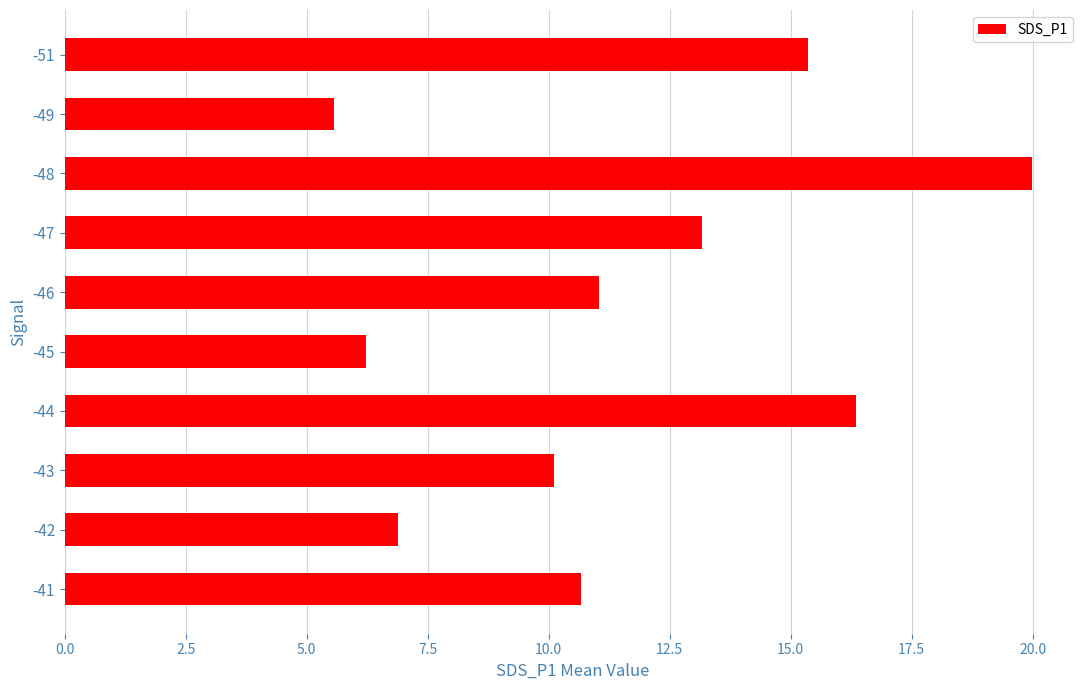

How many values exceed 11?

5